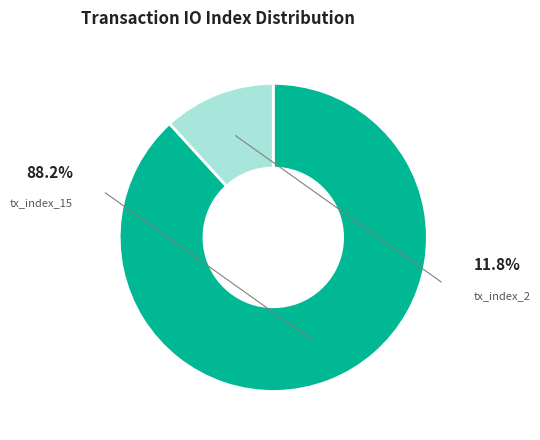

Does tx_index_15 account for over 50% of the chart?

Yes